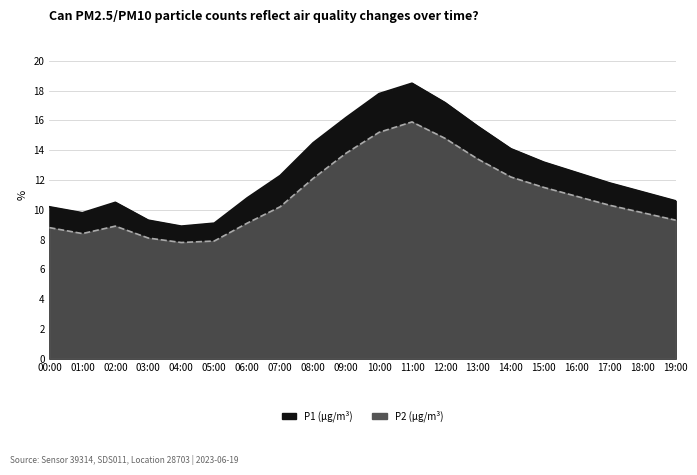

What is the label of the 11th point from the left?

10:00